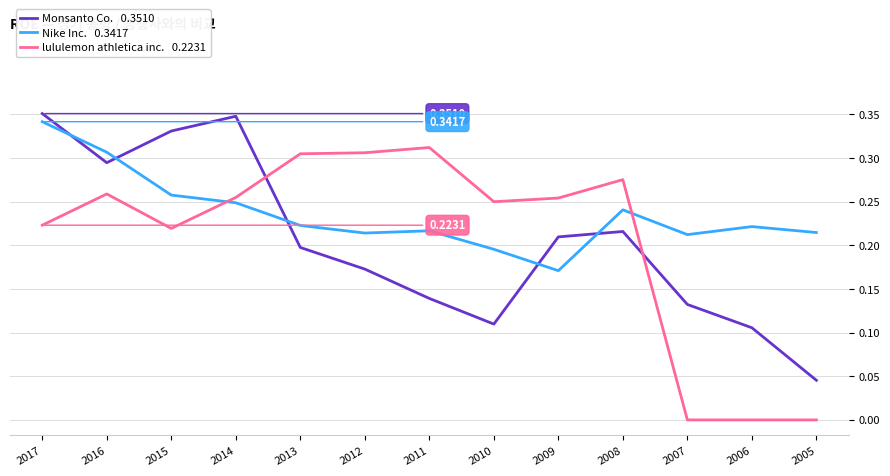

What is the total value across all series at 2014?

0.9